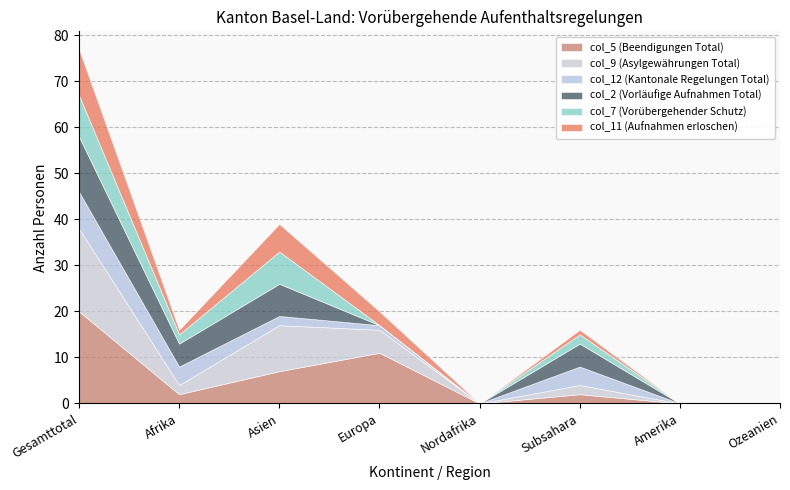

The value of col_9 (Asylgewährungen Total) at Subsahara is 1. True or false?

False